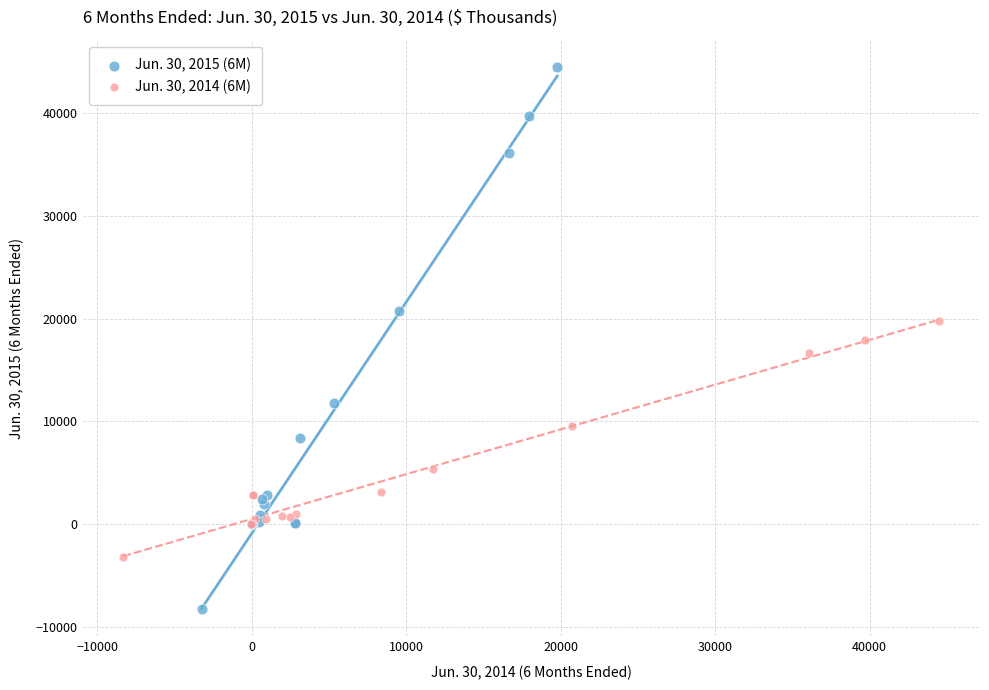

Which series reaches the maximum Y coordinate?

Jun. 30, 2015 (6M)